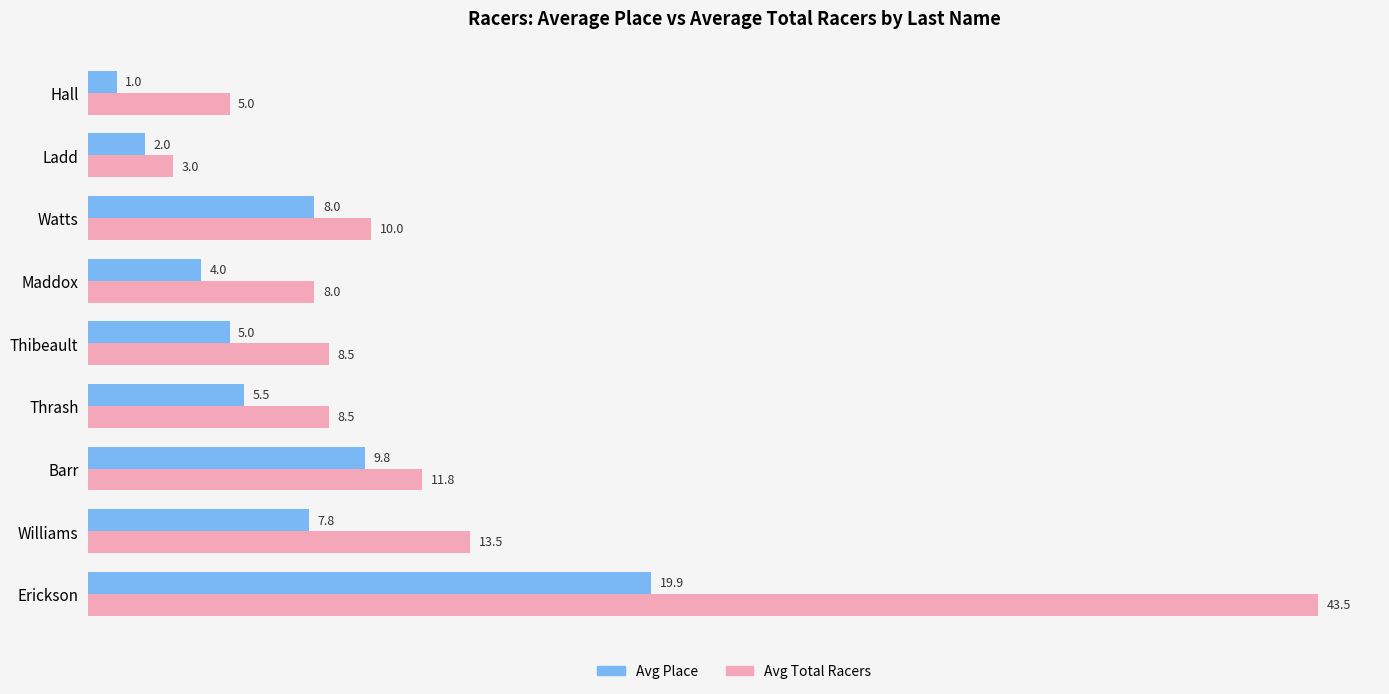

How many categories are shown in the chart?

9